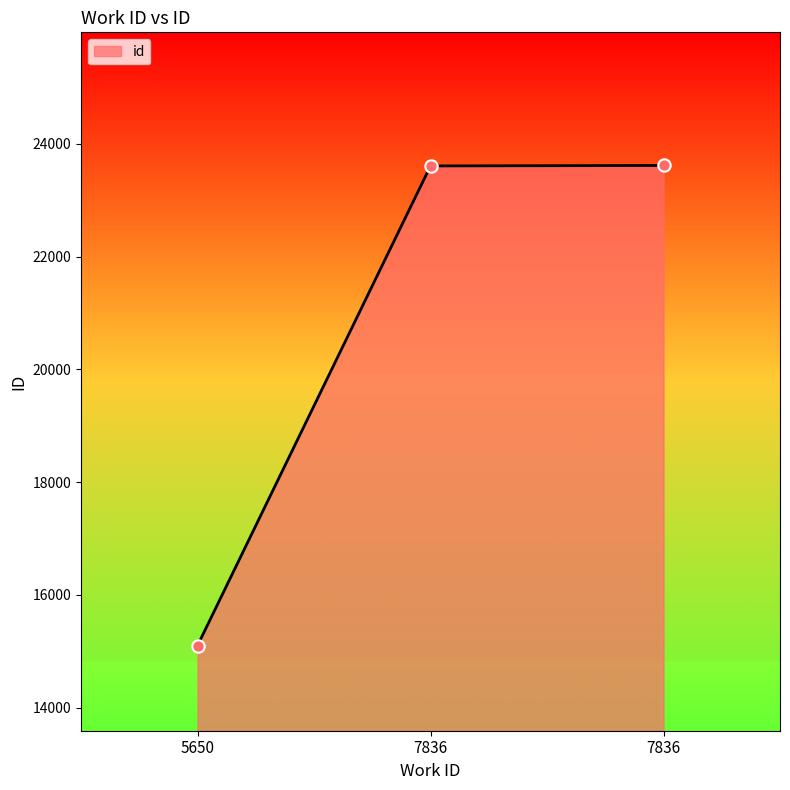

What is the change in value from 5650 to 7836?

+8508